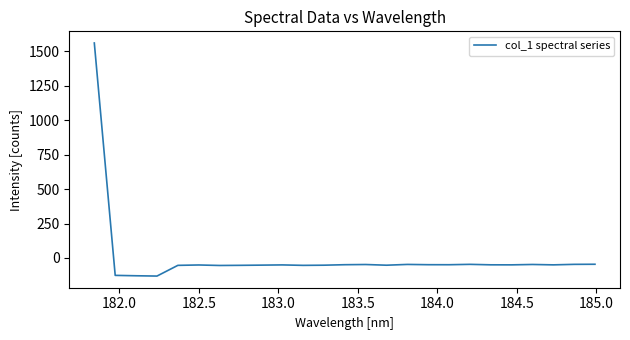

True or false: the data has more than 0 interior local peaks.

True